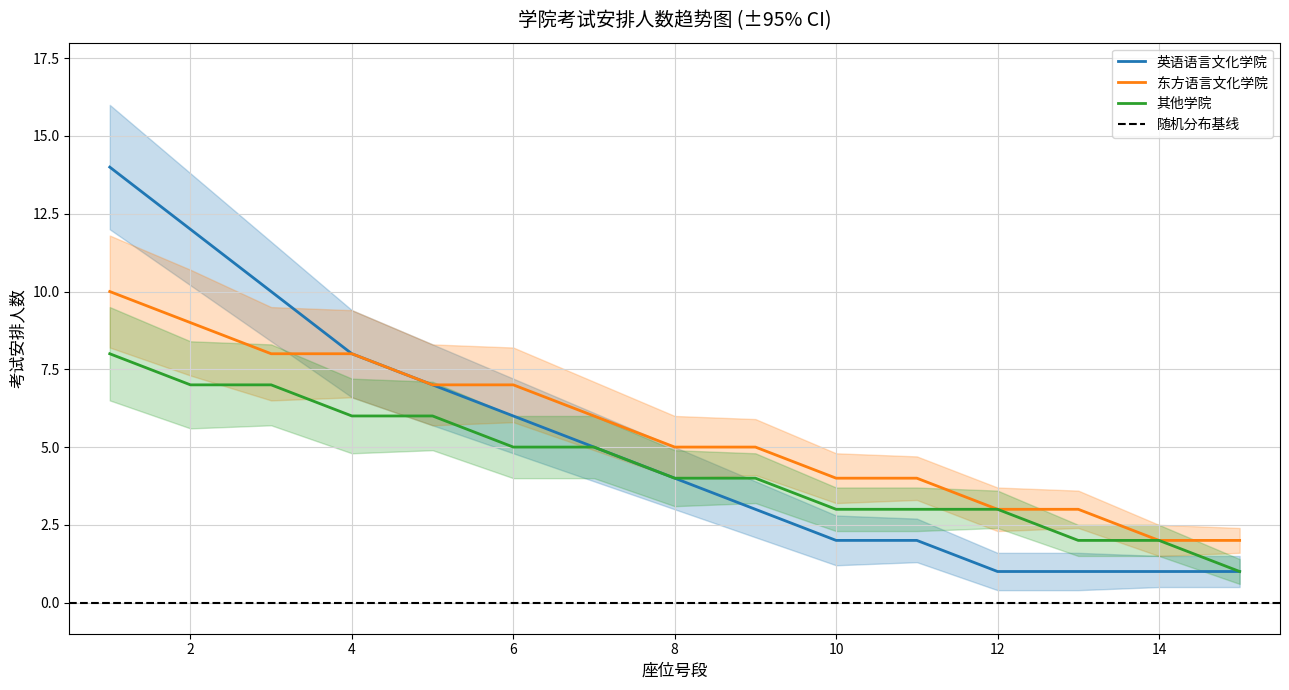

Is the value of 英语语言文化学院 at 7 greater than the value of 东方语言文化学院 at 12?

Yes